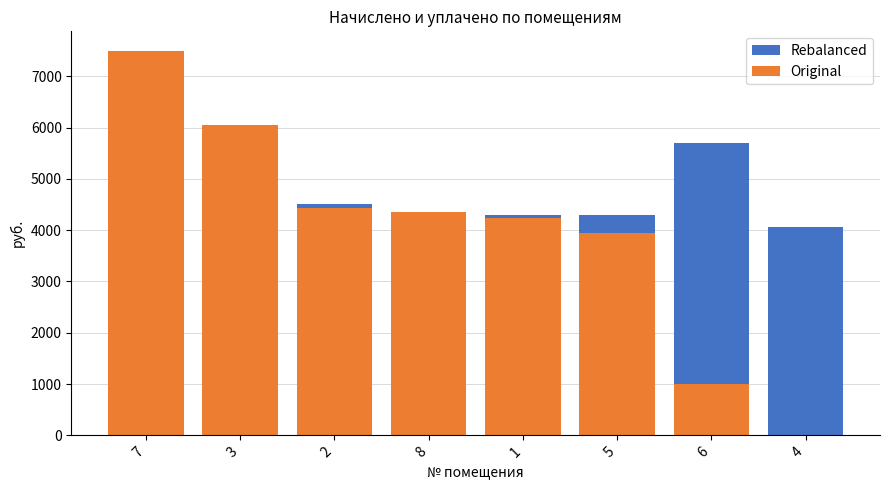

What is the greatest value displayed?

7500.0